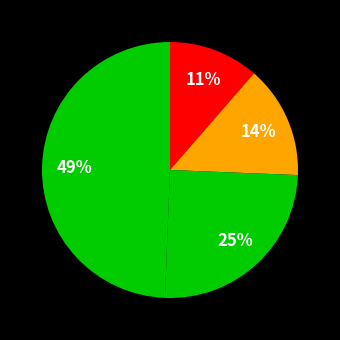

How many segments does this pie chart have?

4